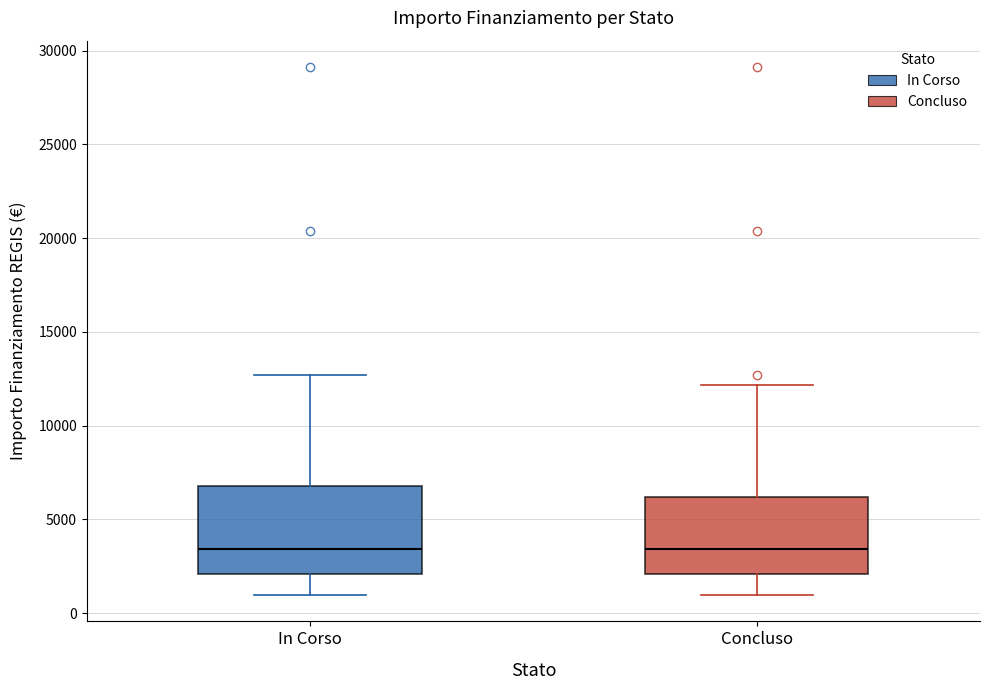

Which box is the tallest, from its lower edge to its upper edge?

In Corso